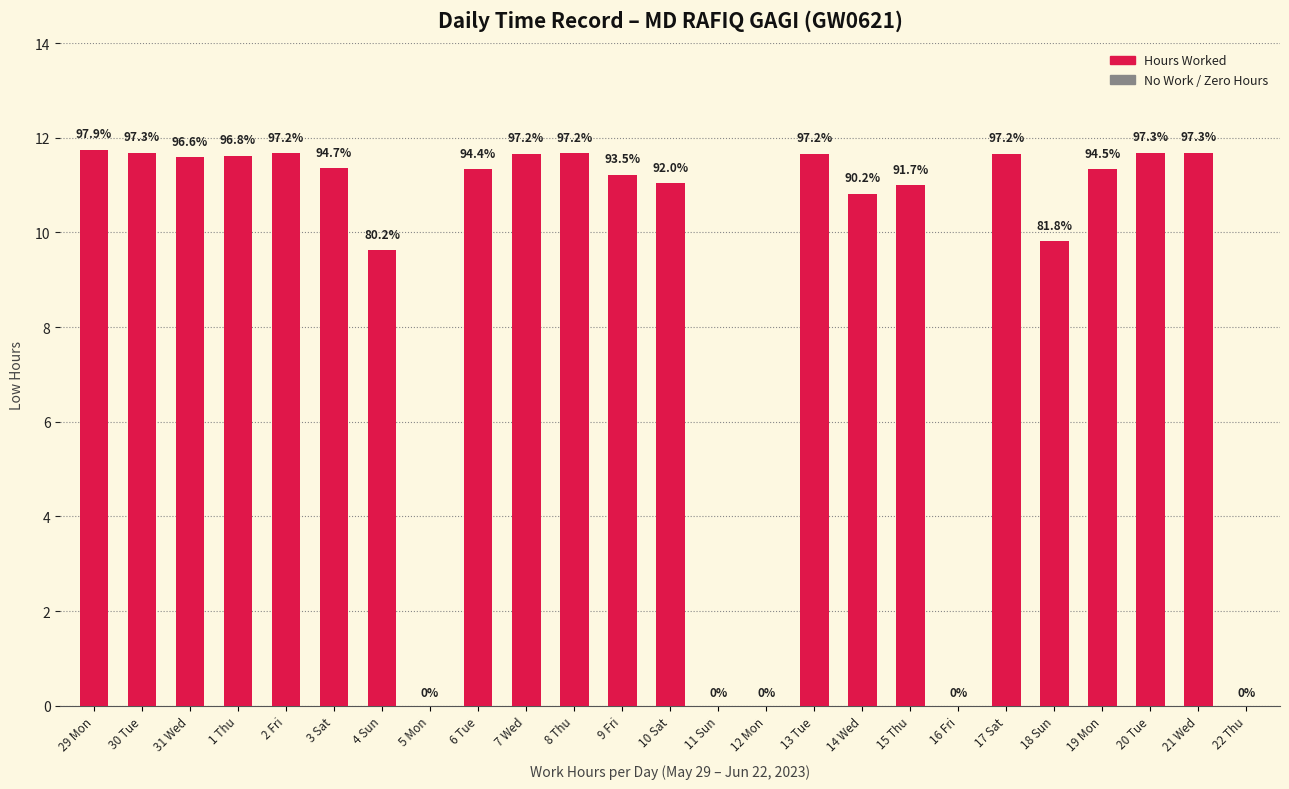

How many data points are less than 11?

8